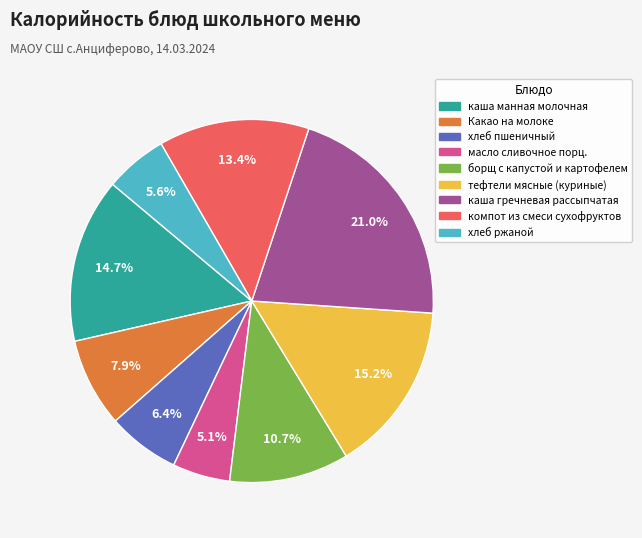

What percentage is the каша манная молочная slice, to the nearest percent?

15%